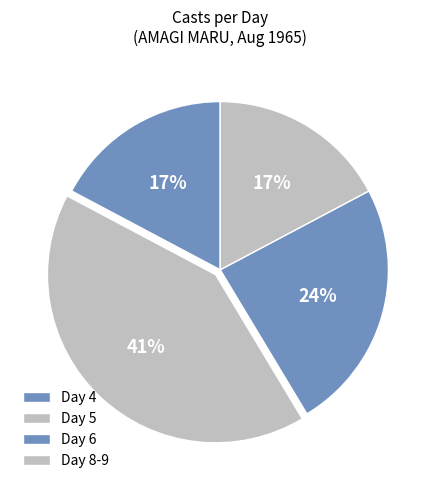

How many segments does this pie chart have?

4